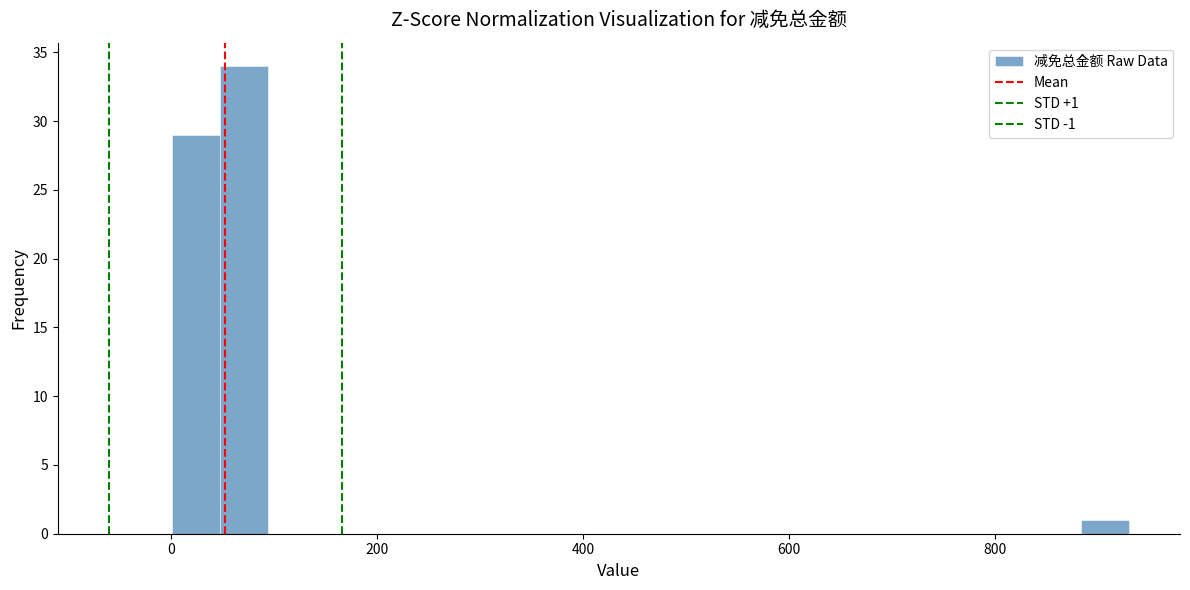

Read against the x-axis, roughly where is the centre of the tallest bar?

80